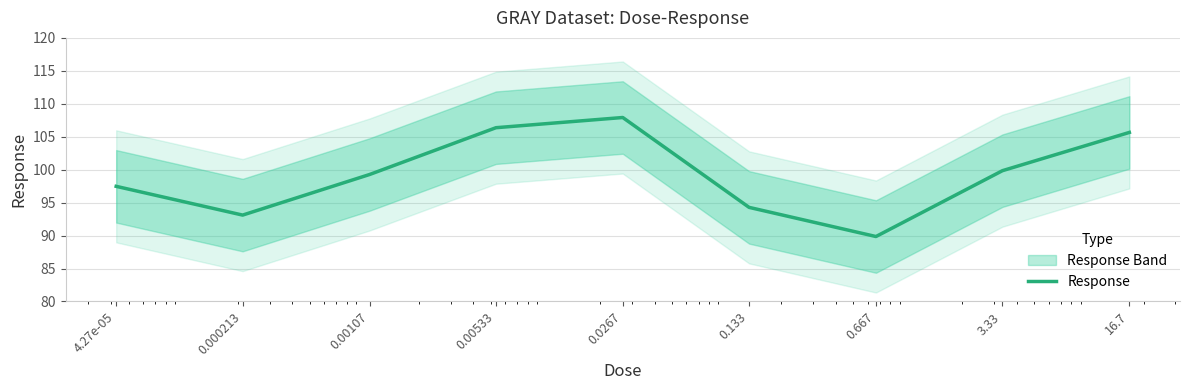

Between 0.133 and 16.7, which is larger?

16.7